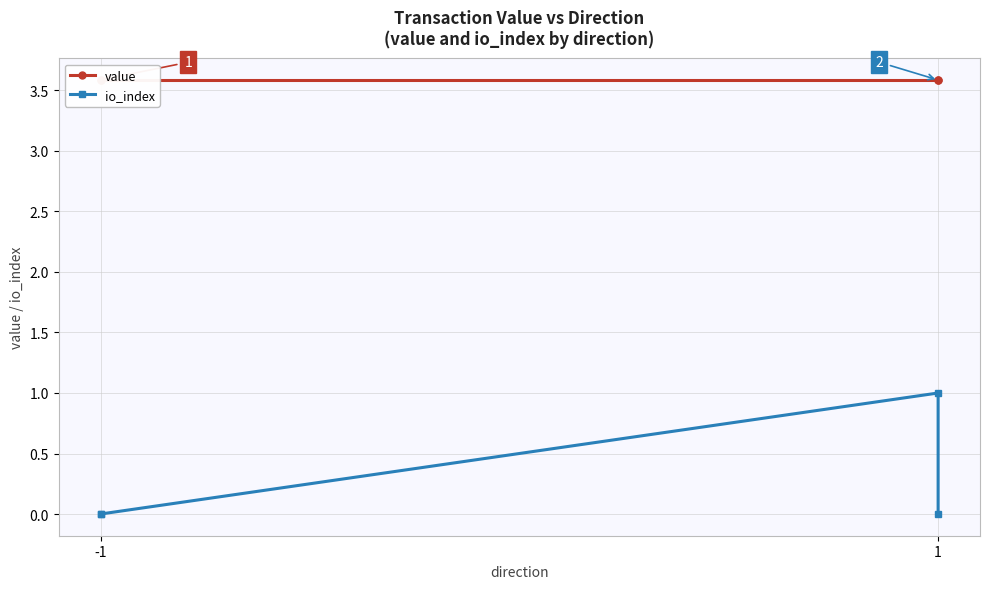

How many data points does each series have?

4